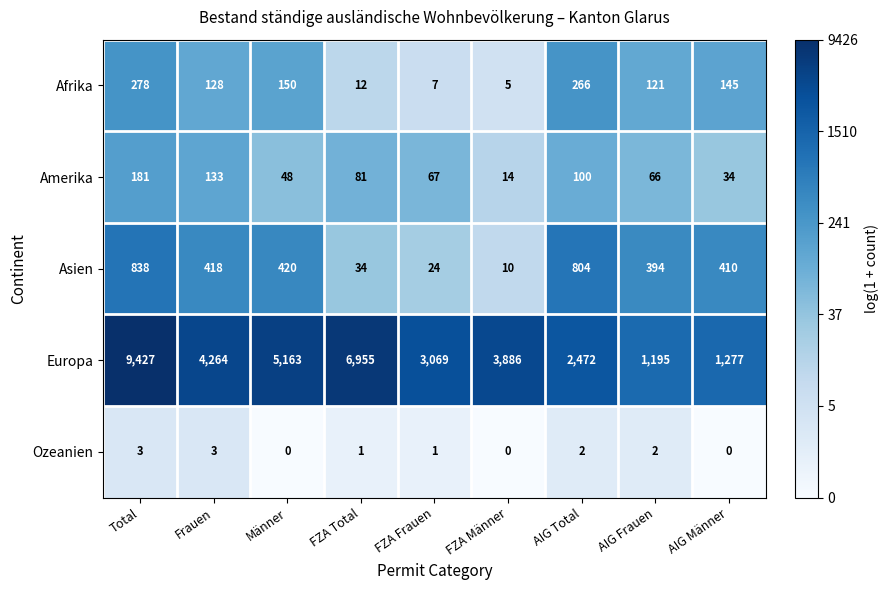

The Amerika series shows 178 at Frauen. True or false?

False